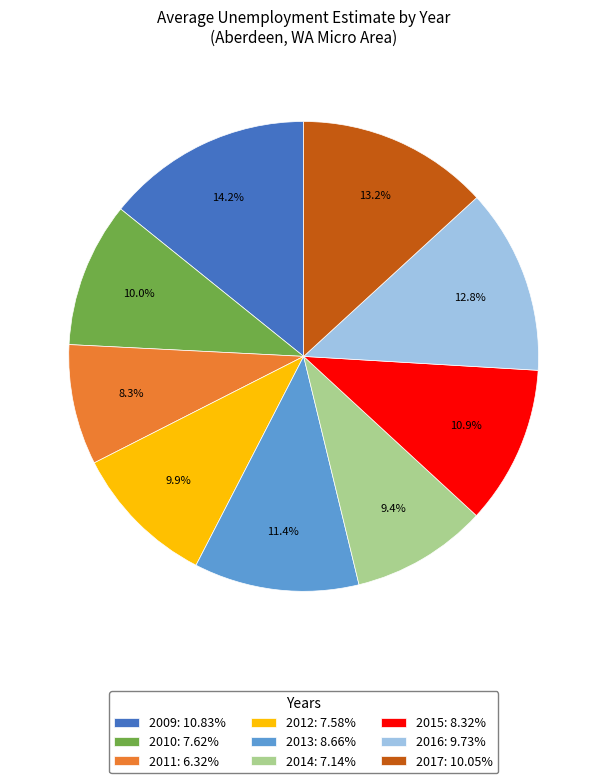

Is the sum of 2015: 8.32% and 2017: 10.05% greater than half?

No